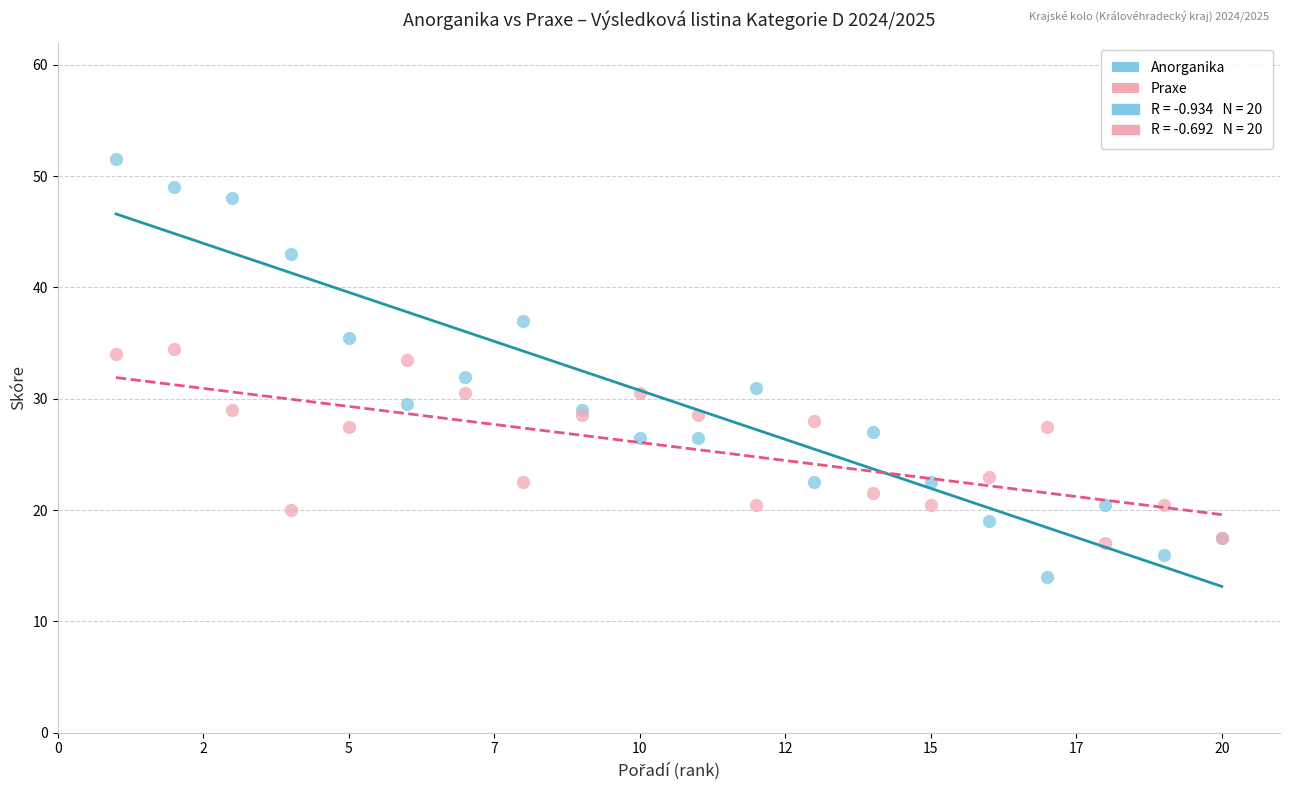

Which series has the largest Y range (max minus min)?

Anorganika